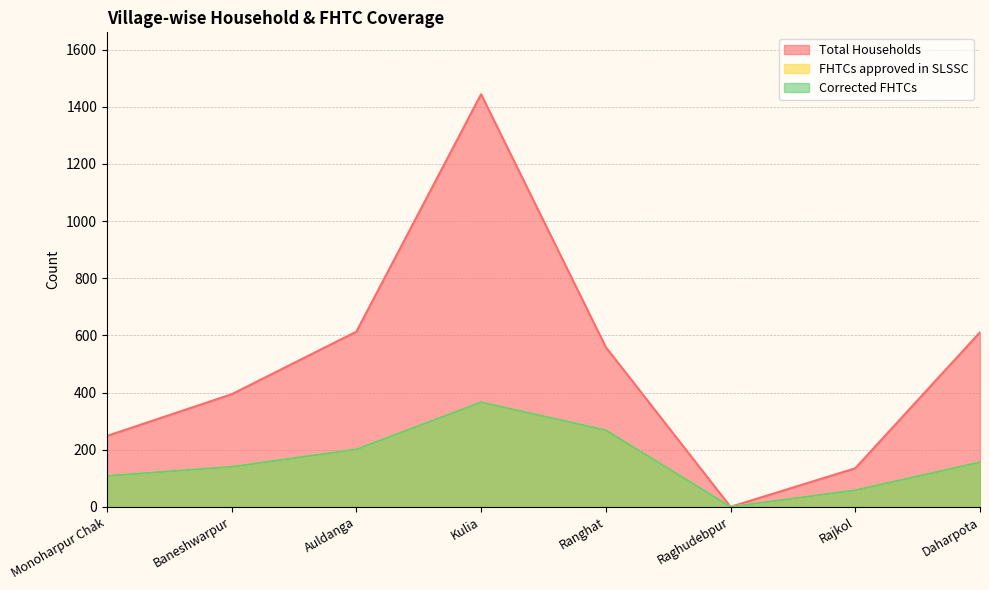

Which series has the largest total across all categories?

Total Households